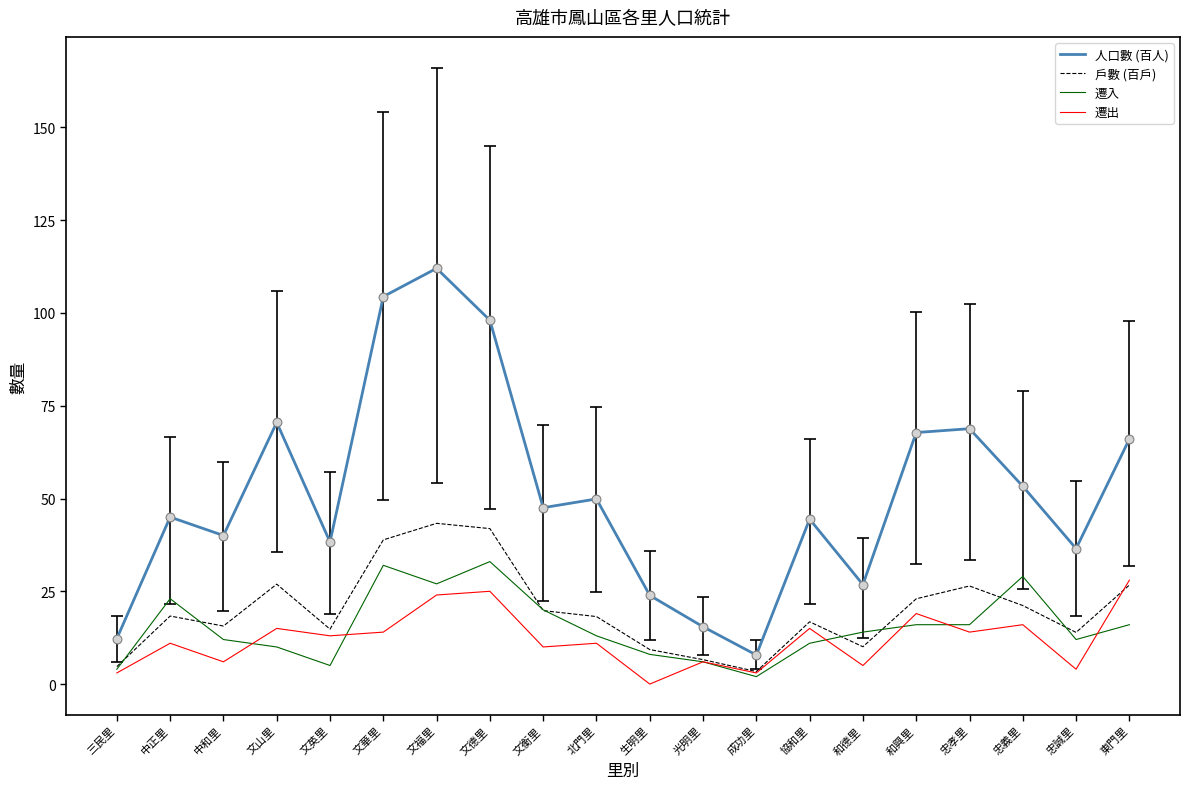

What is the difference between the highest and lowest values at 文德里?

73.0